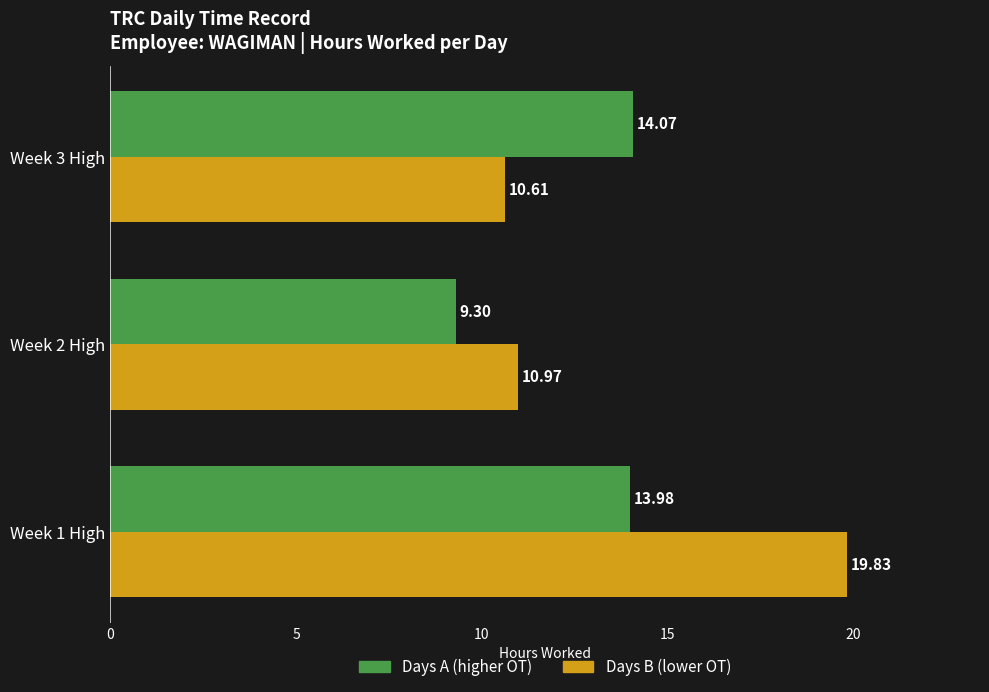

What is the total value across all series at Week 2 High?

20.3